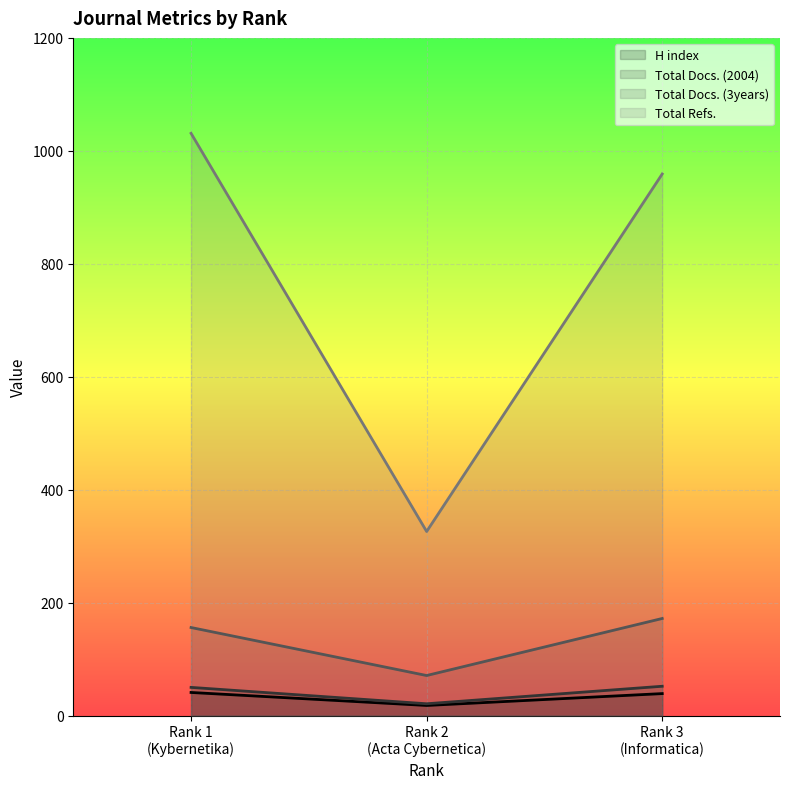

What is the maximum value for Total Docs. (2004)?

52